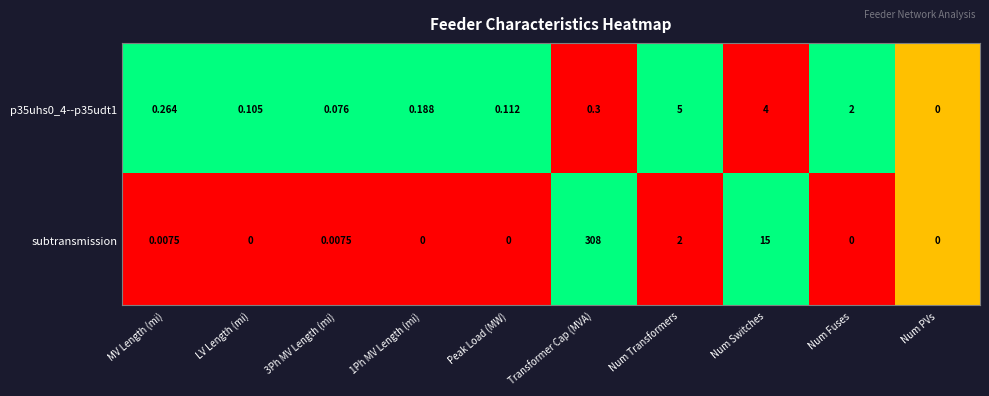

Which label corresponds to the largest value in the chart?

Transformer Cap (MVA)